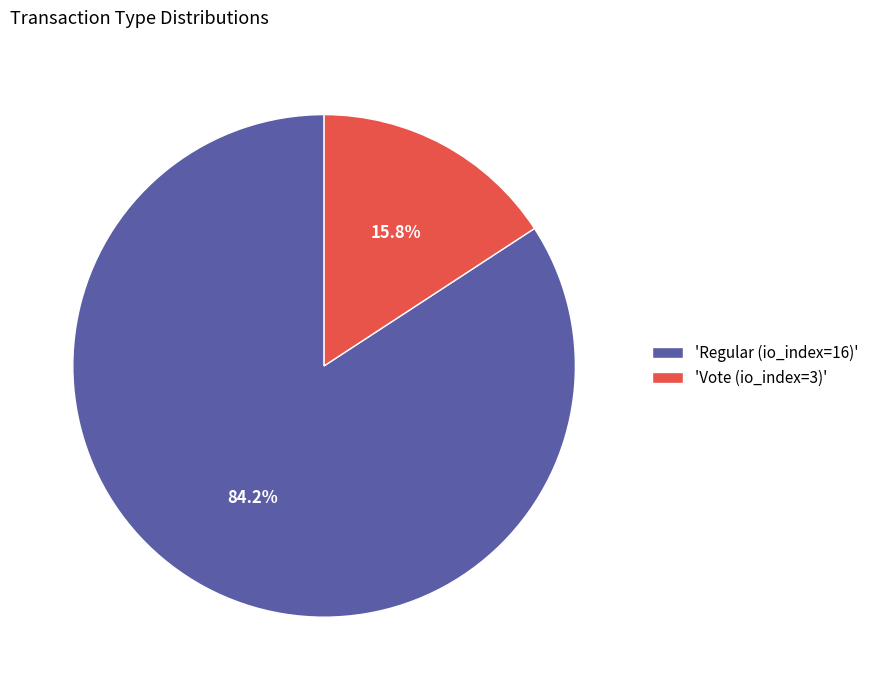

Rank the categories by value from lowest to highest.

'Vote (io_index=3)', 'Regular (io_index=16)'